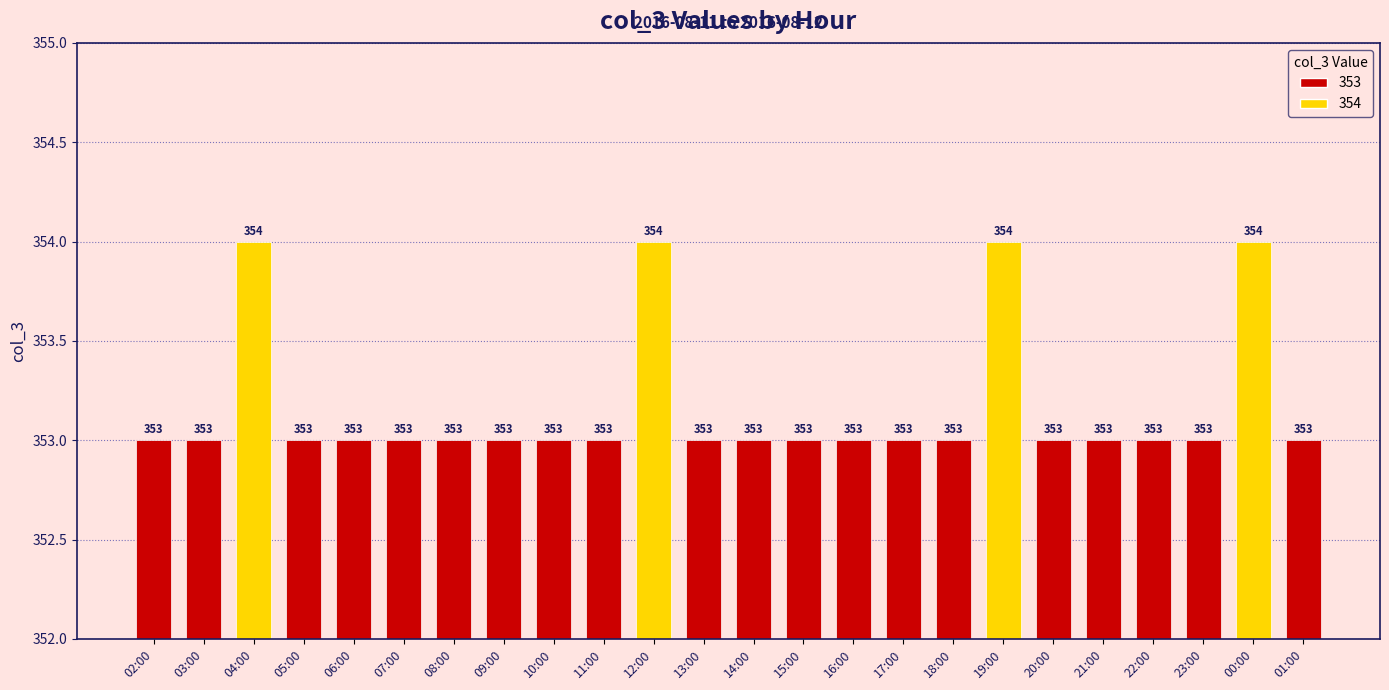

Does the chart contain any negative values?

No